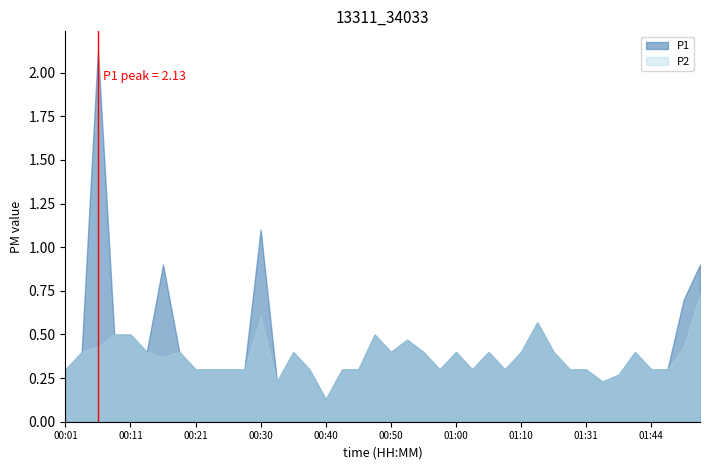

List the series in order of their overall mean, lowest first.

P2, P1